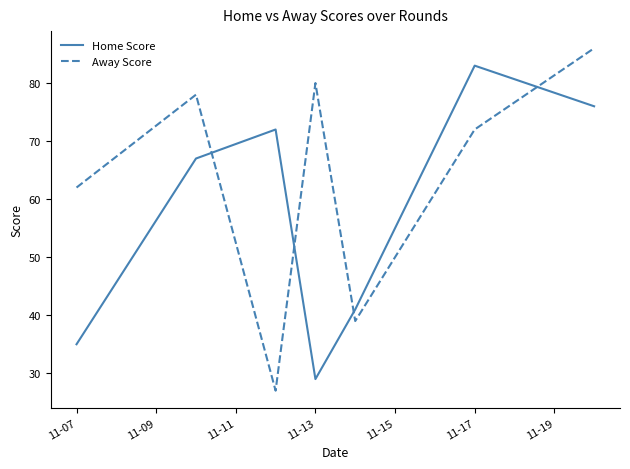

Is this an area chart (filled region under the line)?

No